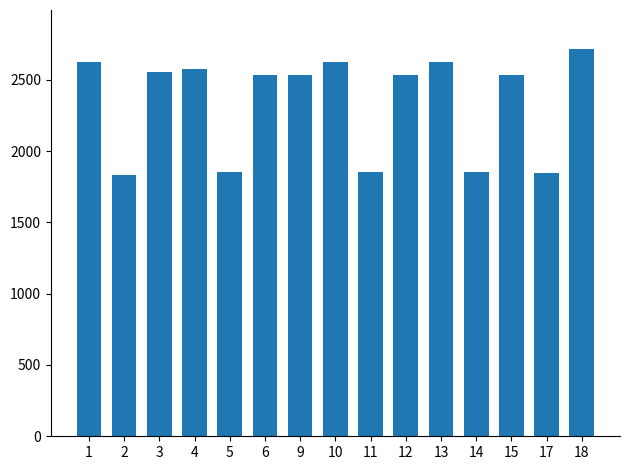

The chart shows a value of 2551.4 at 3. True or false?

True